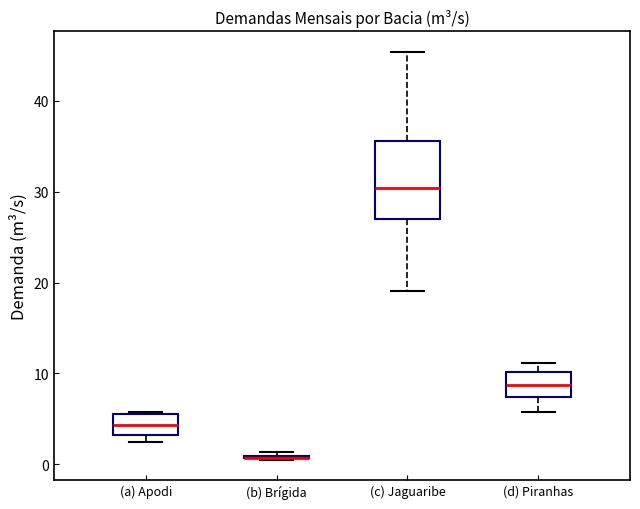

Reading left to right, read every box against the y-axis: the position of its median line, the range the box covers, and the ends of its whiskers. The values are not printed on the chart, so give them approximately, as read against the axis.

(a) Apodi: median 4, box 3 to 6, whiskers 2 to 6
(b) Brígida: box collapsed to a line at 1, whiskers 1 to 1
(c) Jaguaribe: median 30, box 27 to 36, whiskers 19 to 45
(d) Piranhas: median 9, box 7 to 10, whiskers 6 to 11